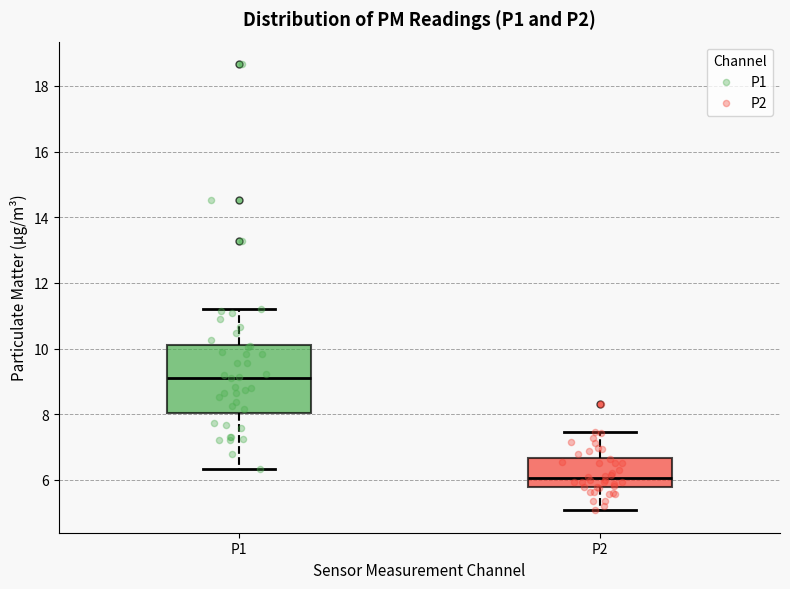

Which box is the tallest, from its lower edge to its upper edge?

P1